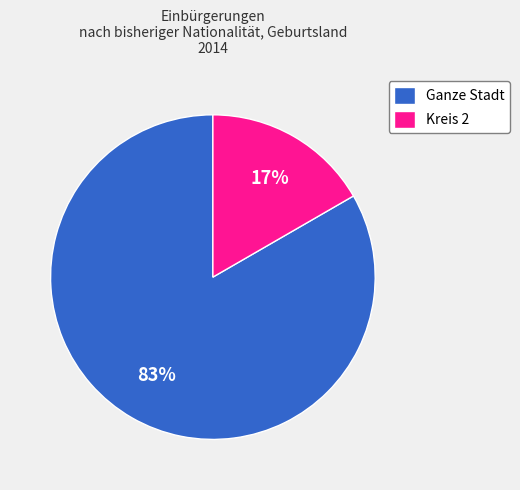

To the nearest percent, what is the average slice percentage?

50%